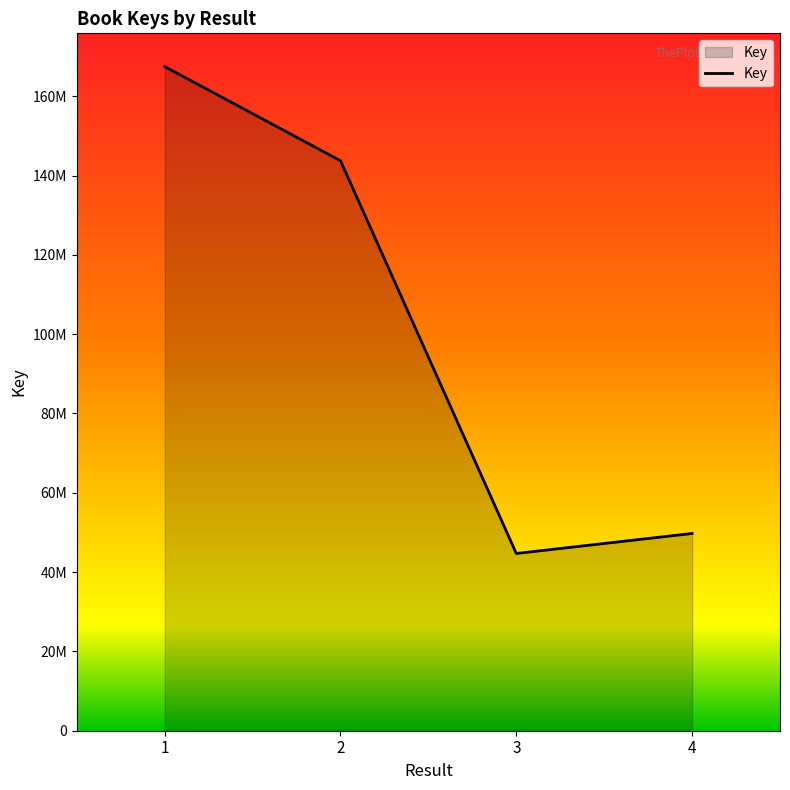

List the labels in order of value, largest first.

1, 2, 4, 3